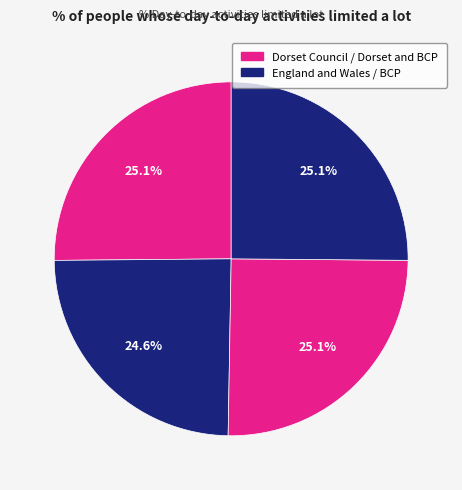

Count the number of slices in the pie.

4